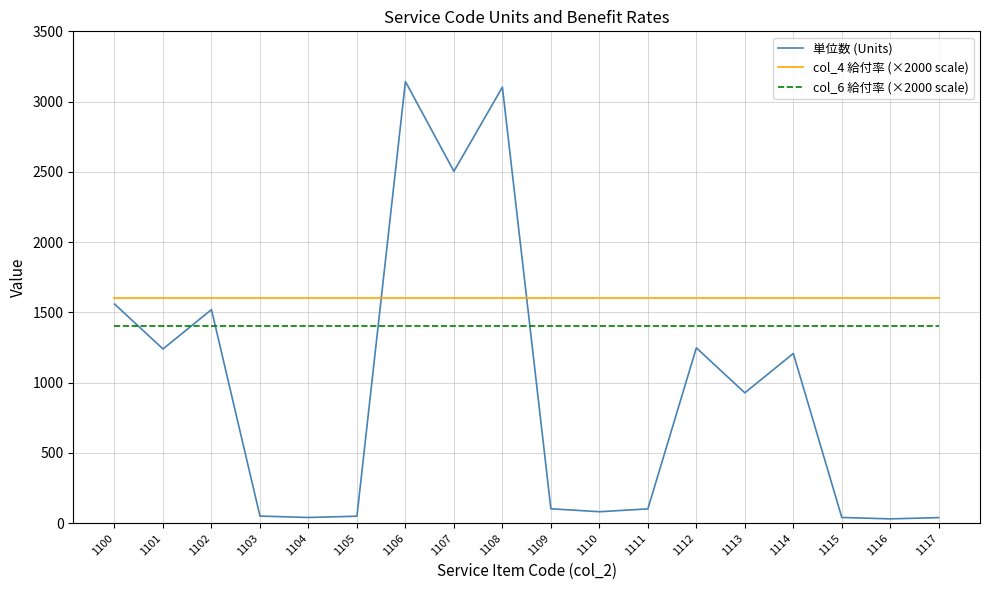

Is it true that col_6 給付率 (×2000 scale) equals 1400 at 1110?

True